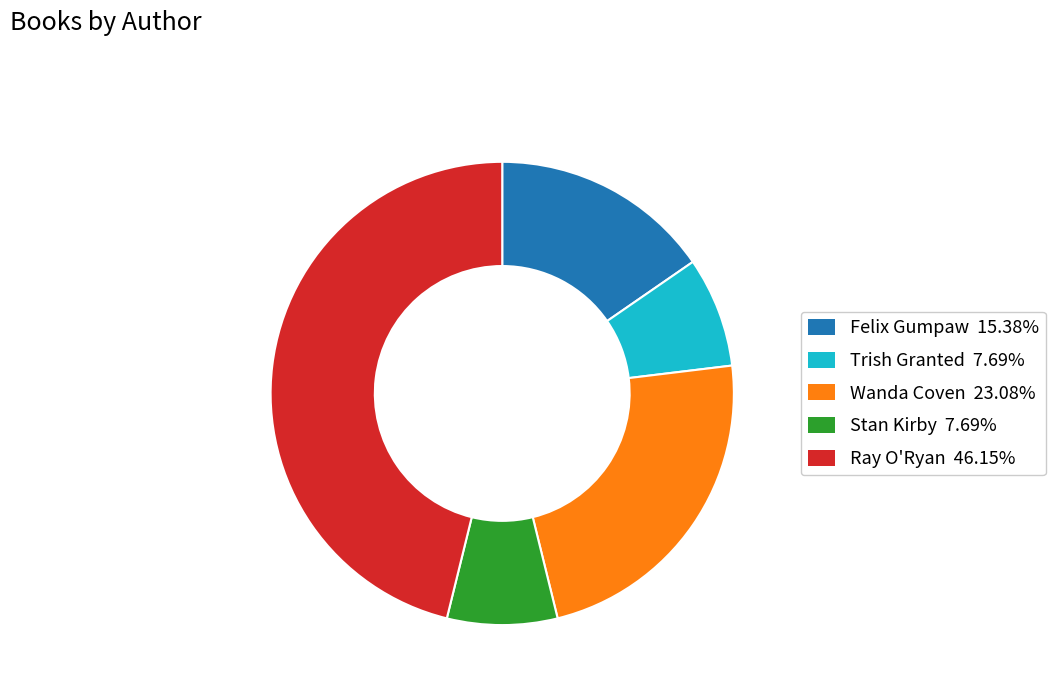

Does any single category account for the majority?

No